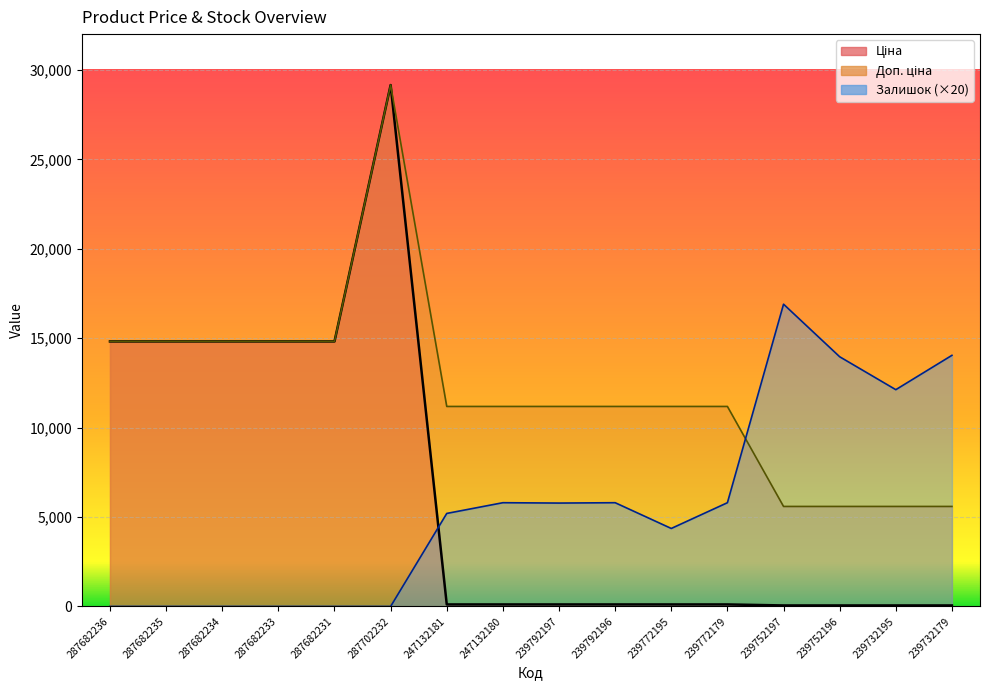

What value does the Доп. ціна series have at 247132180?

11182.0